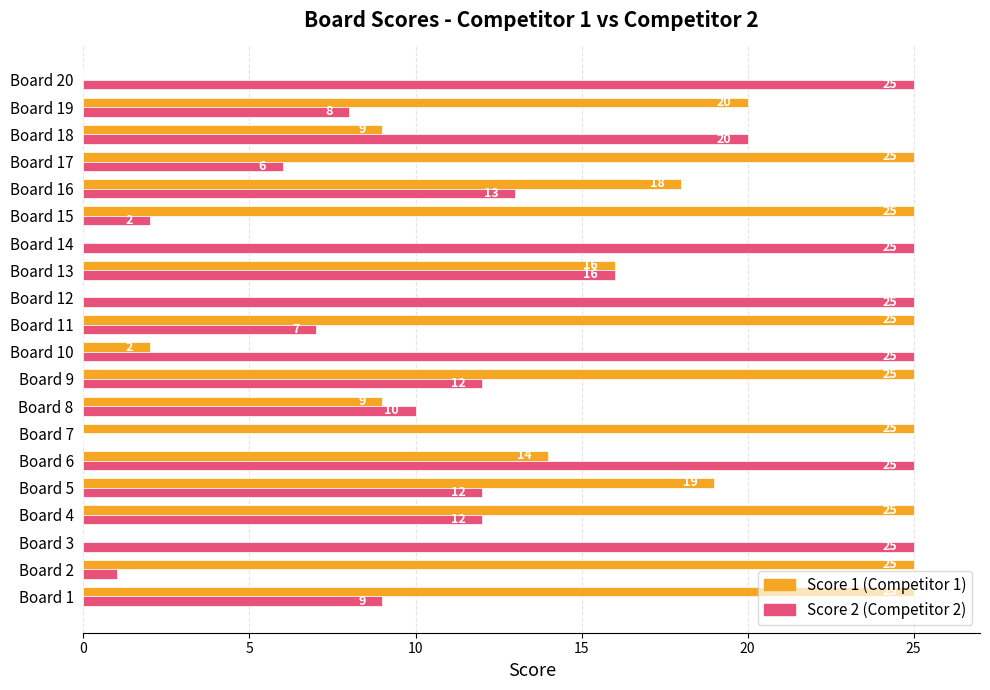

What is the greatest value displayed?

25